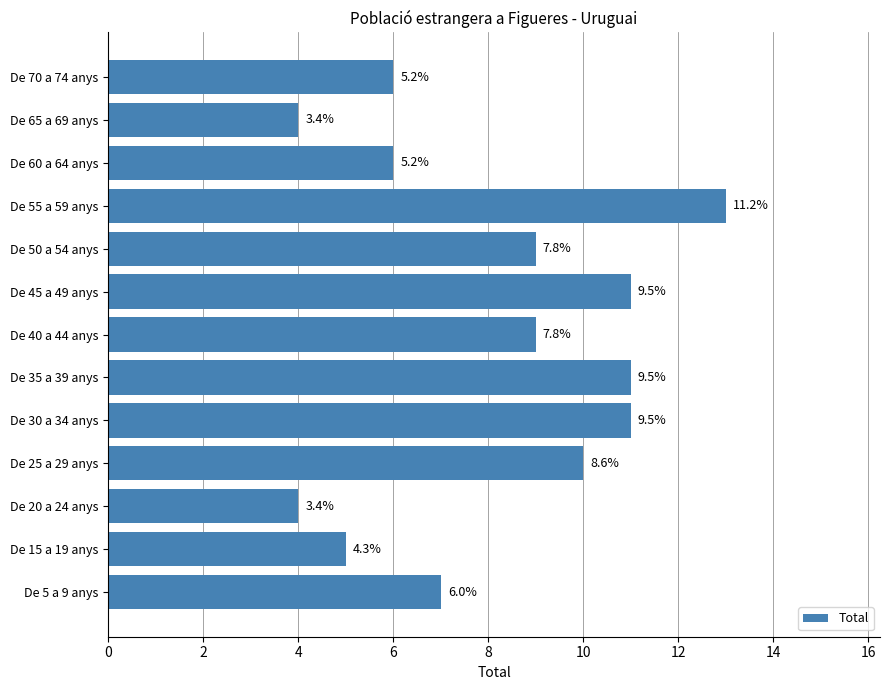

How many bars are there in total?

13